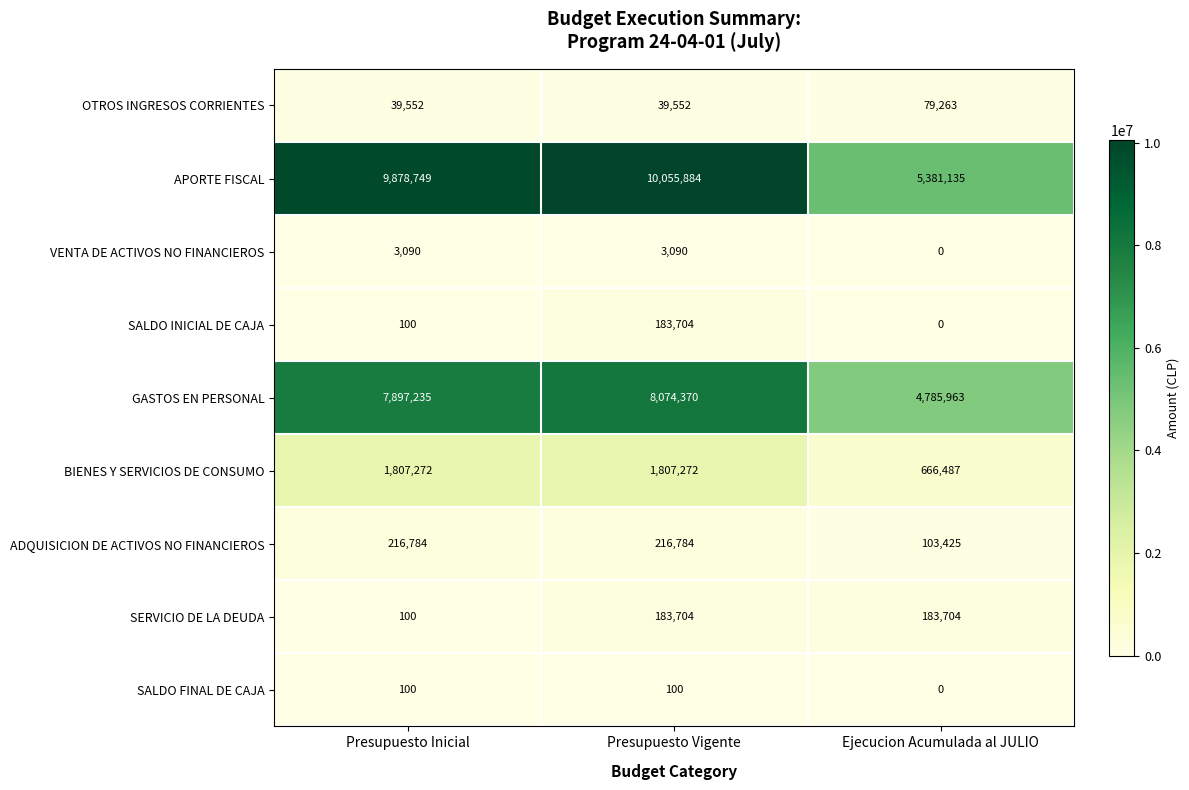

What is the sum of the OTROS INGRESOS CORRIENTES values at Presupuesto Inicial and Presupuesto Vigente?

79104